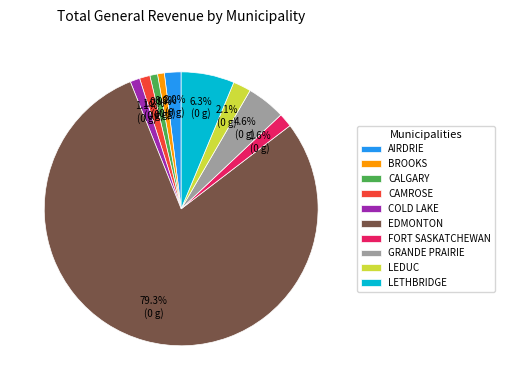

Approximately how many times larger is the value at BROOKS compared to CAMROSE?

0.7